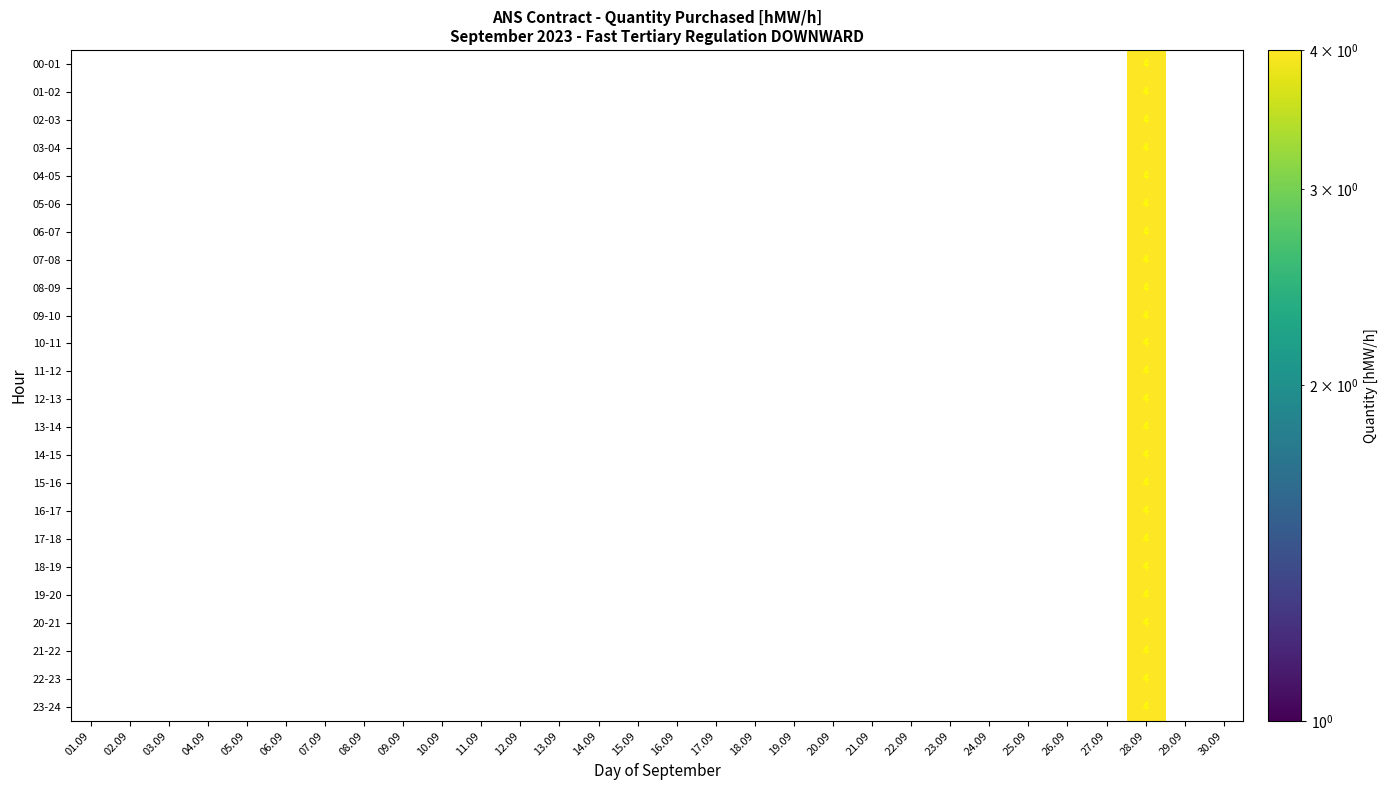

Which category has the lowest value across all series?

28.09